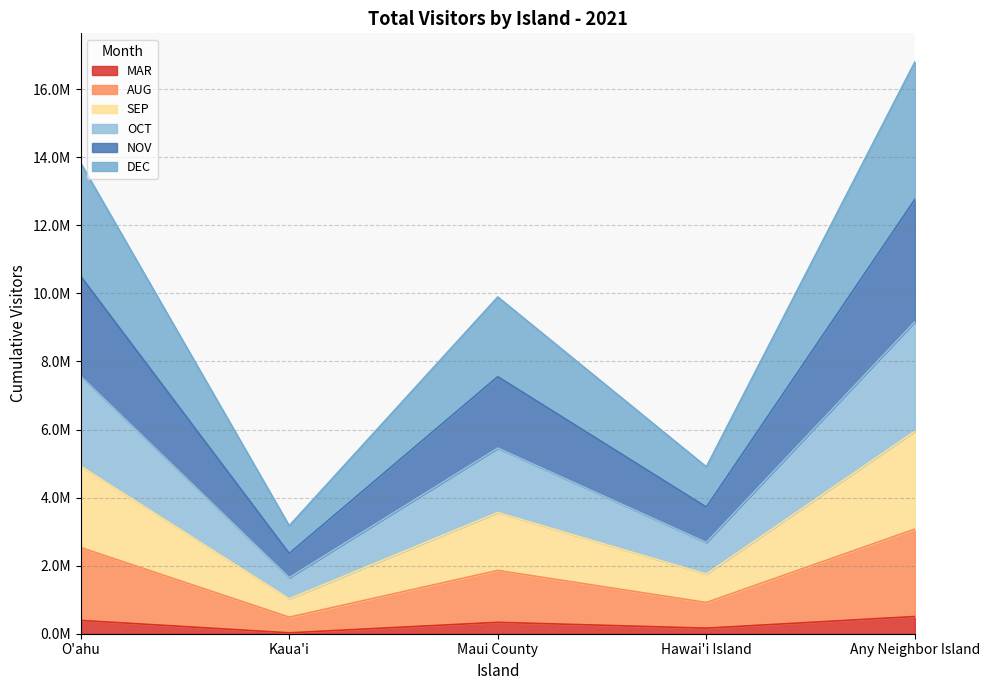

True or false: NOV and DEC intersect in this chart.

False